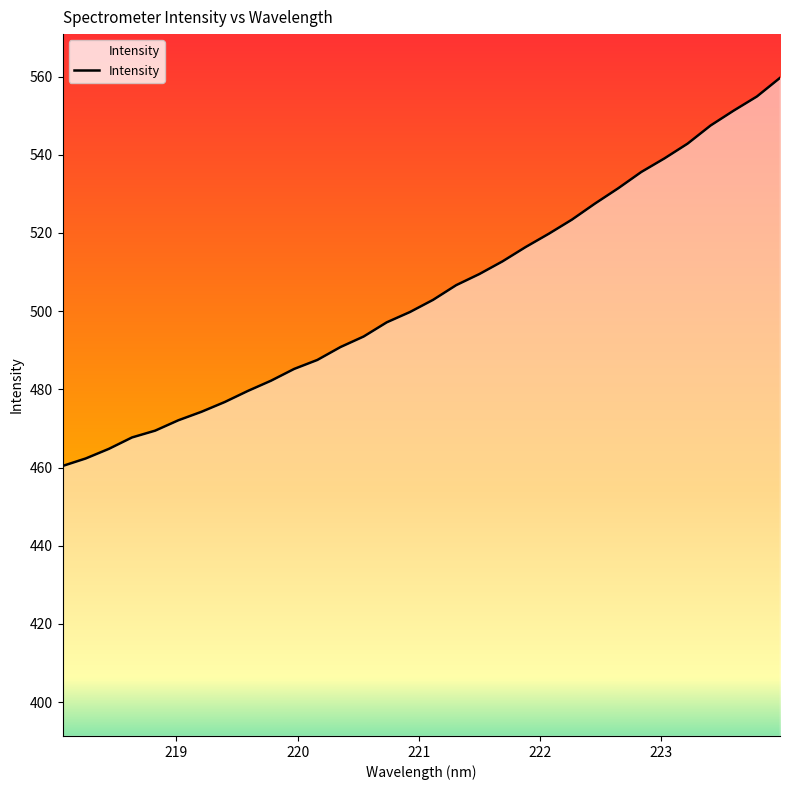

What is the minimum value shown in the chart?

460.4